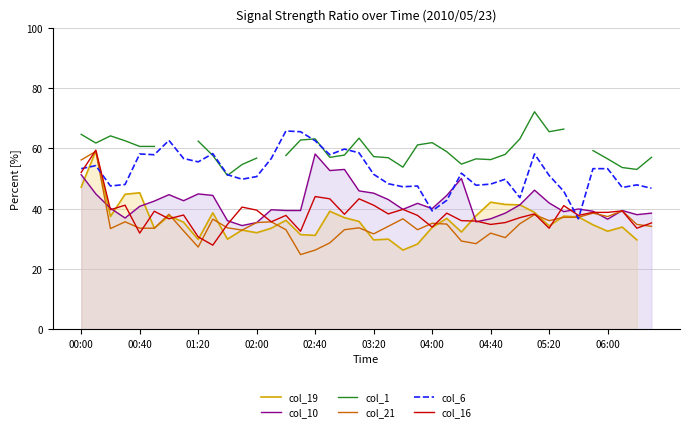

What is the average value of the col_21 series?

34.9